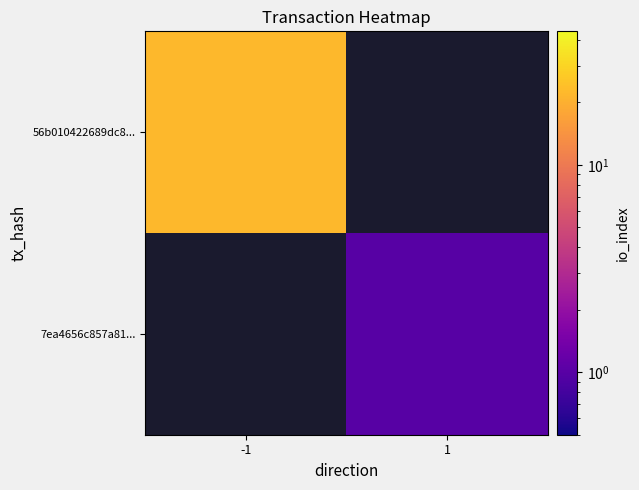

Which series has the largest range (max minus min)?

56b010422689dc8...